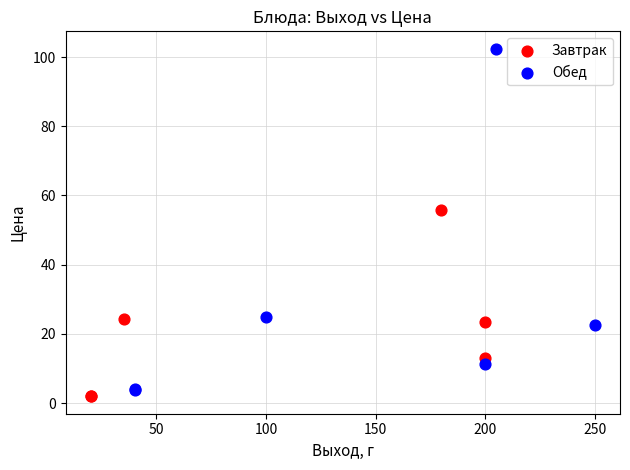

Which series has the largest Y range (max minus min)?

Обед